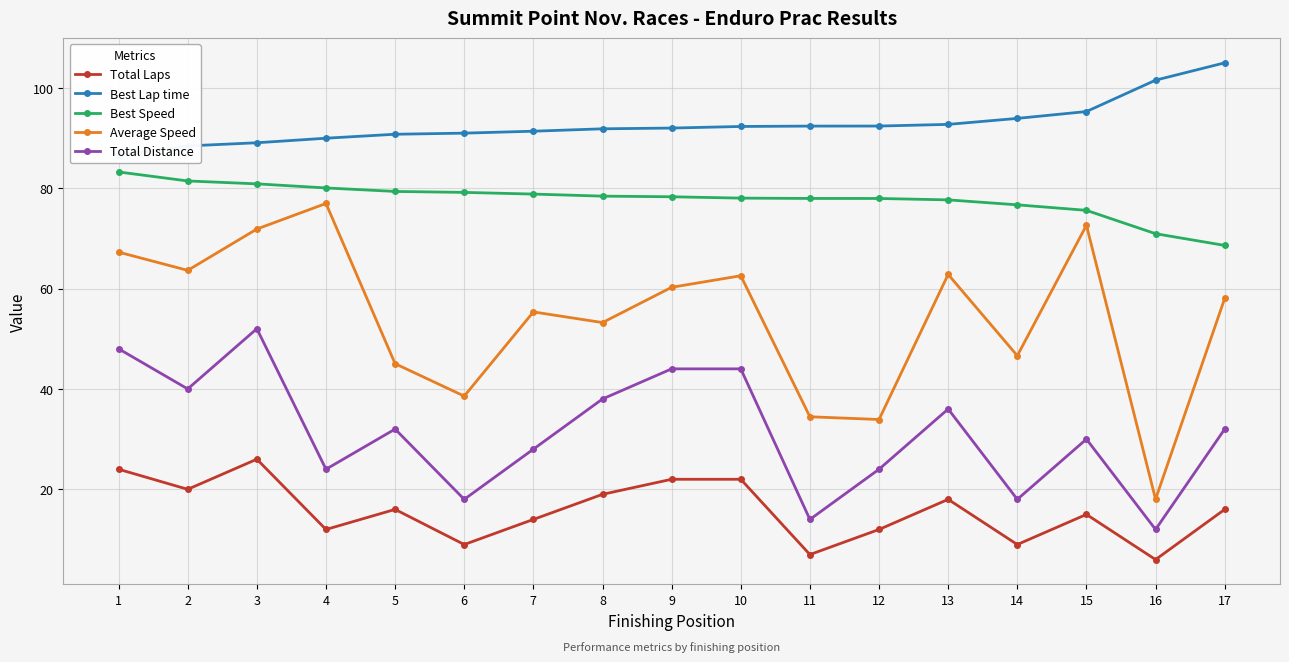

What is the value of the Total Laps point at the 1st from the left?

24.0